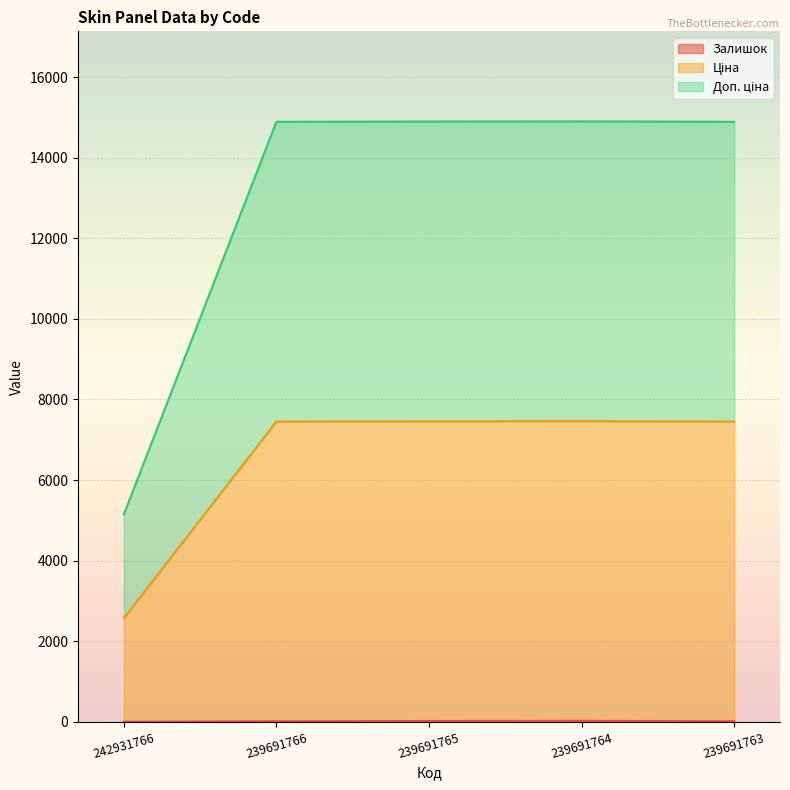

What is the highest value of the Доп. ціна series?

7463.2